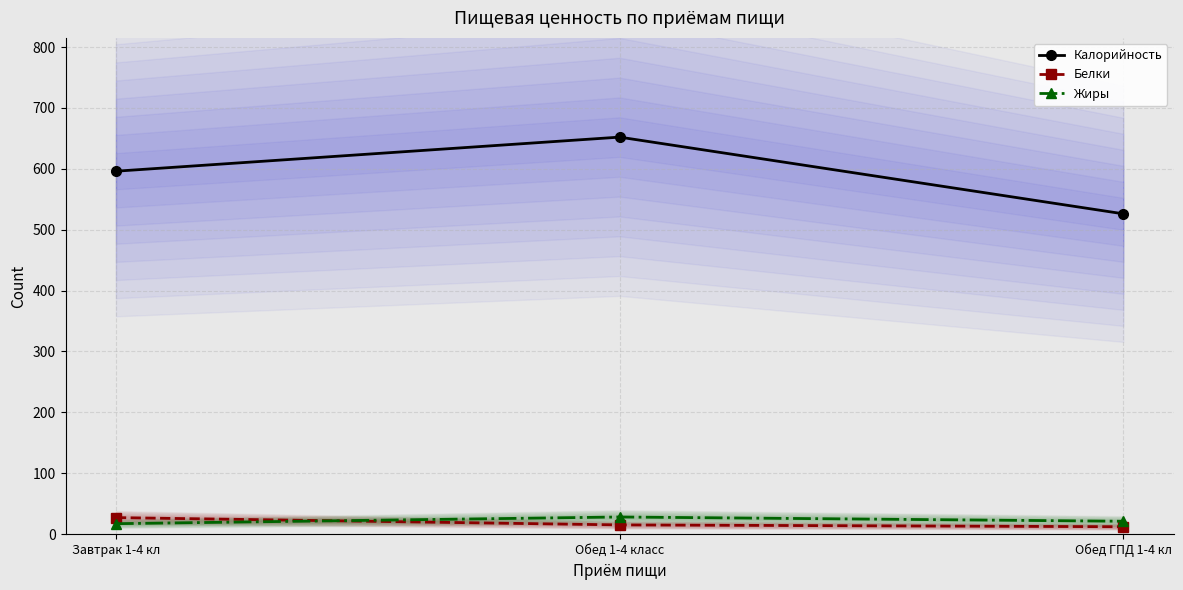

Which has a higher value, Обед 1-4 класс or Обед ГПД 1-4 кл?

Обед 1-4 класс